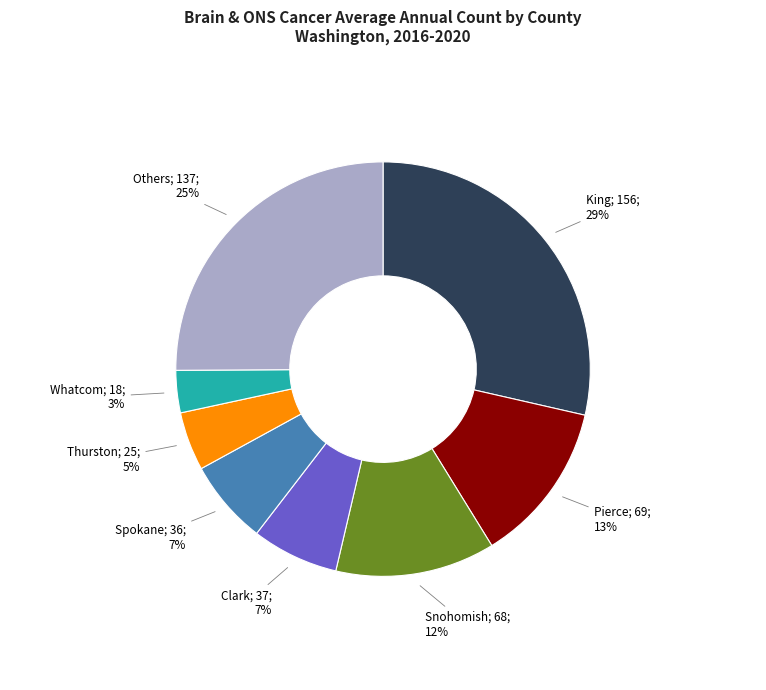

To the nearest percent, what is the average slice percentage?

12%